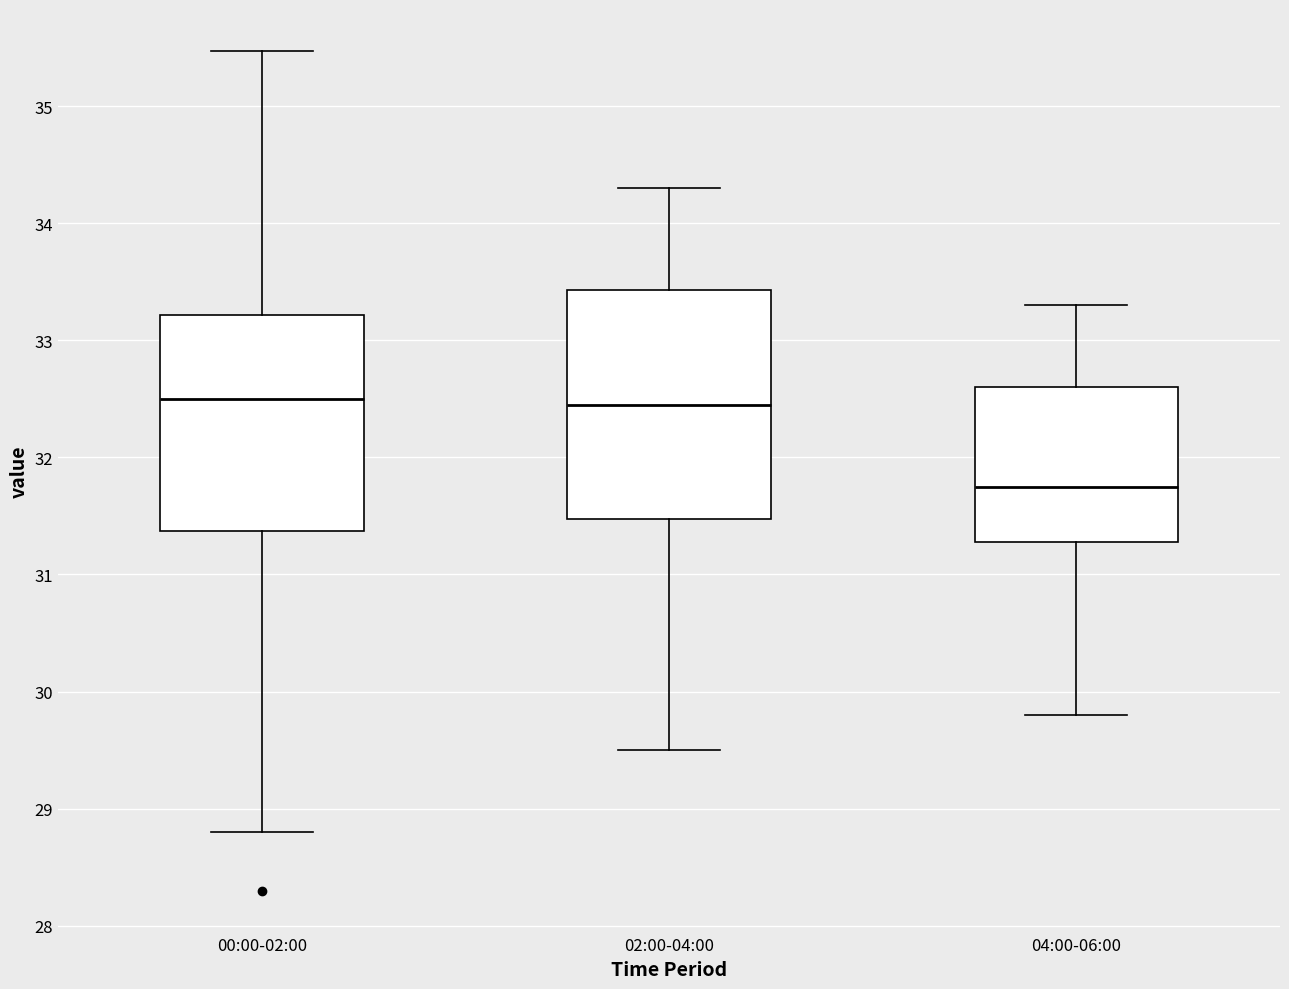

Where does the upper whisker of the box for 04:00-06:00 end on the y-axis? The values are not printed on the chart, so give them approximately, as read against the axis.

33.3